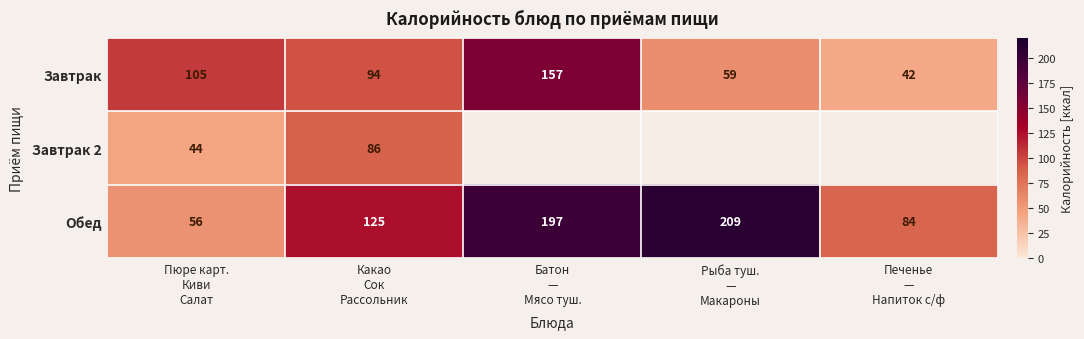

At how many categories does at least one series exceed 133?

2